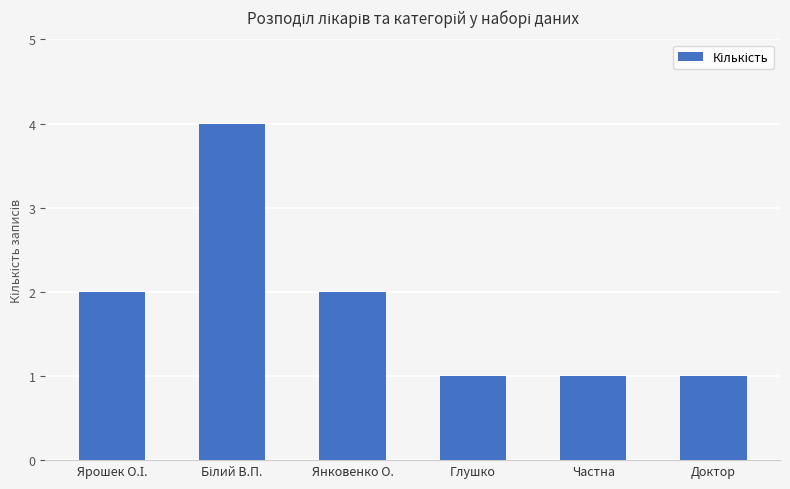

What is the value of the 4th bar from the left?

1